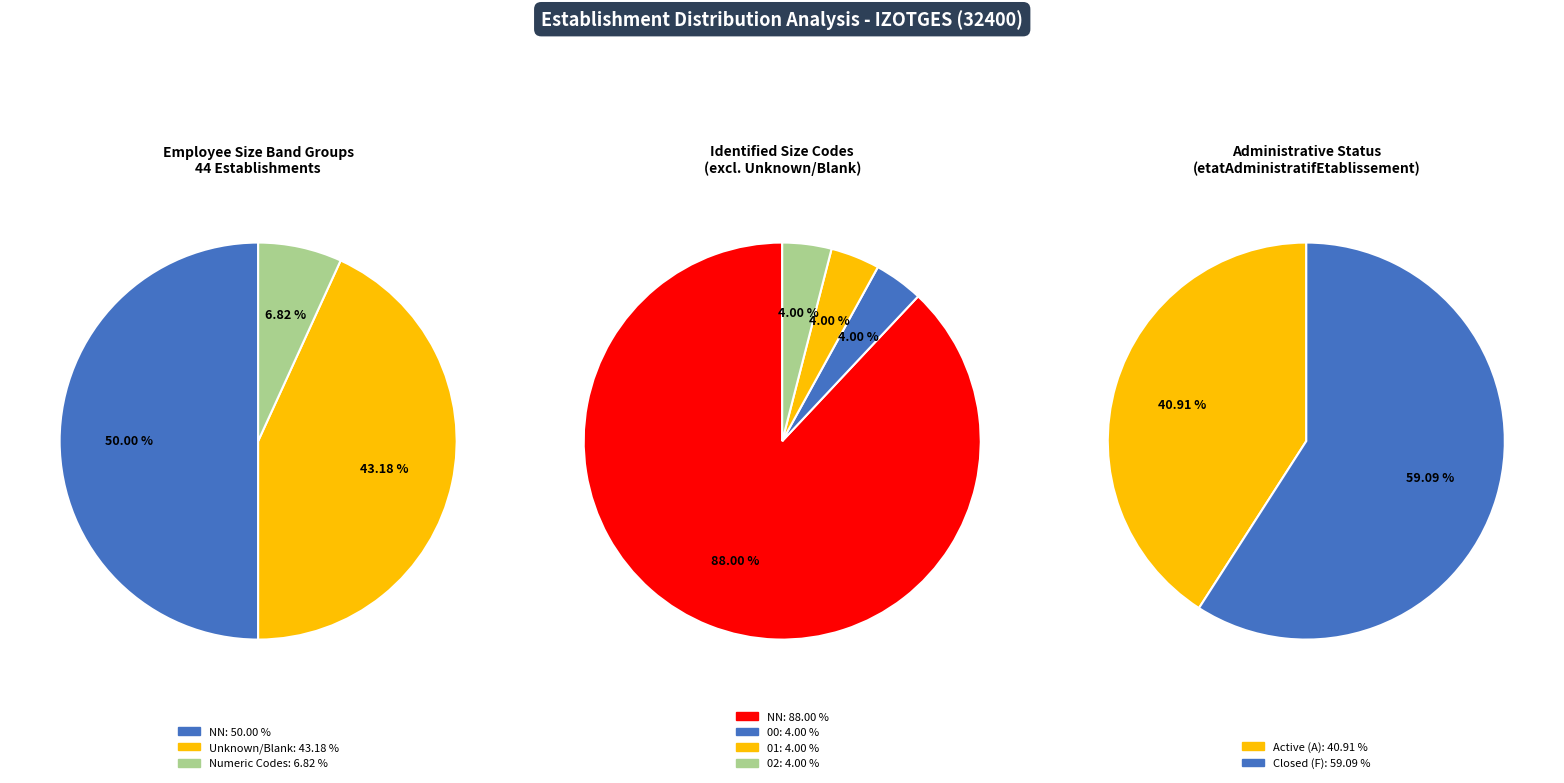

The  slice represents 43% of the pie. True or false?

True